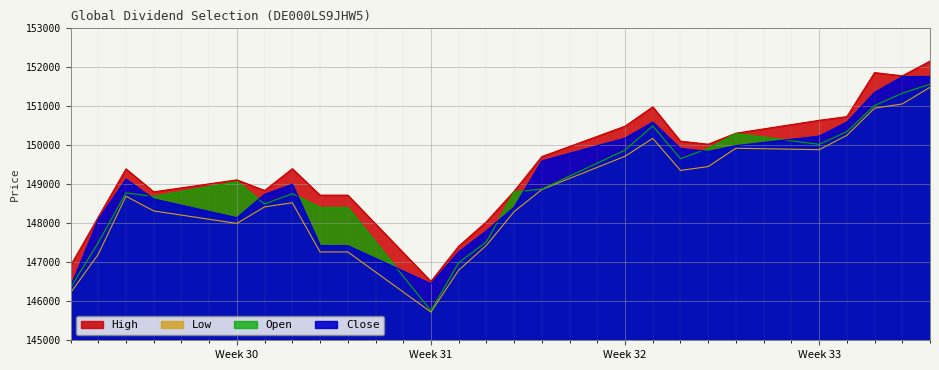

Between 22.07.2025 and 11.08.2025, which series saw the biggest shift?

Close